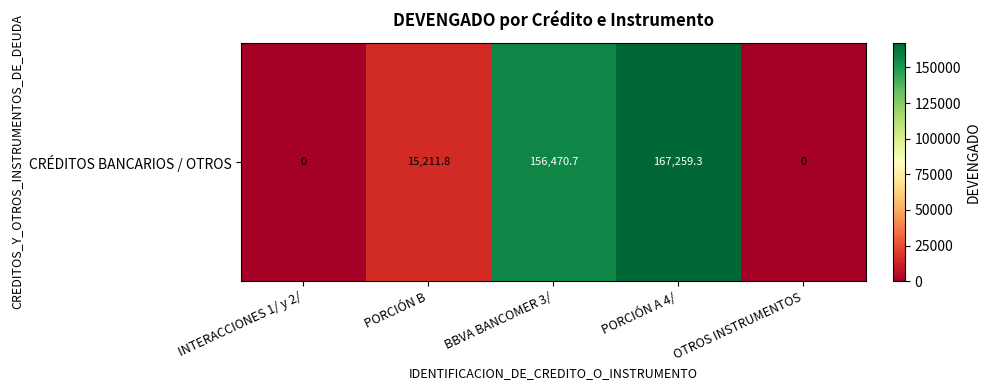

The value at INTERACCIONES 1/ y 2/ is 56248.4. True or false?

False